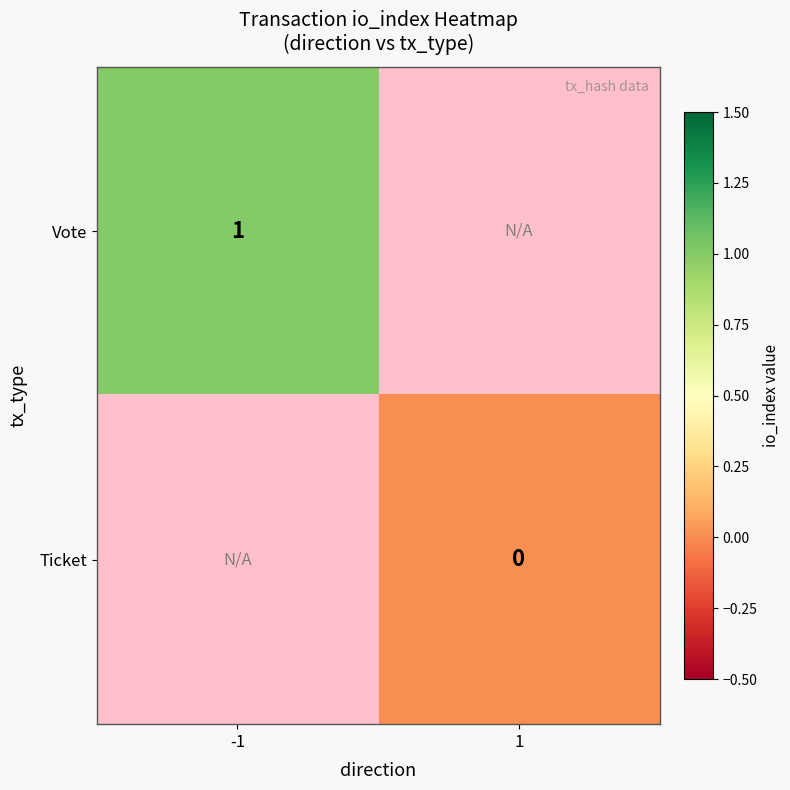

The Vote series shows 1 at -1. True or false?

True